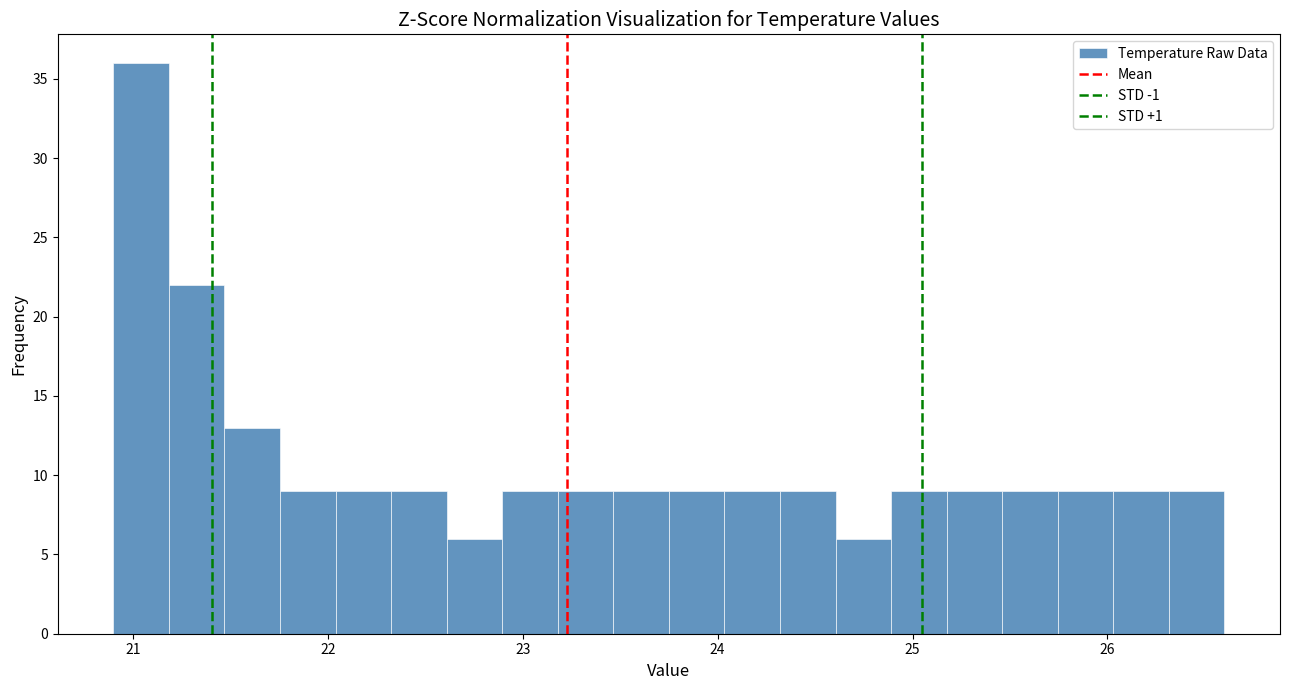

Read against the x-axis, roughly where is the centre of the tallest bar?

21.0